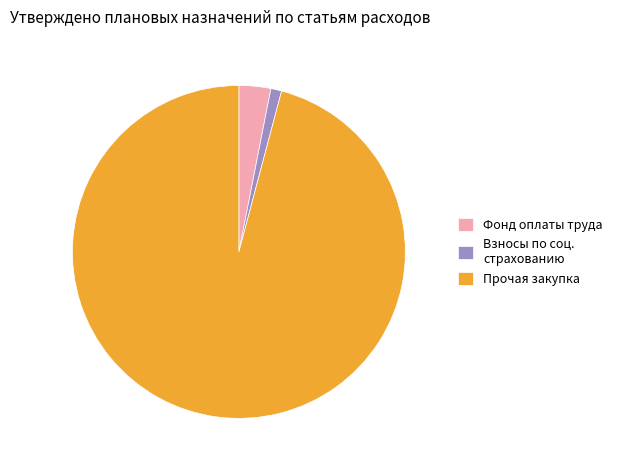

The Прочая закупка slice represents 86% of the pie. True or false?

False